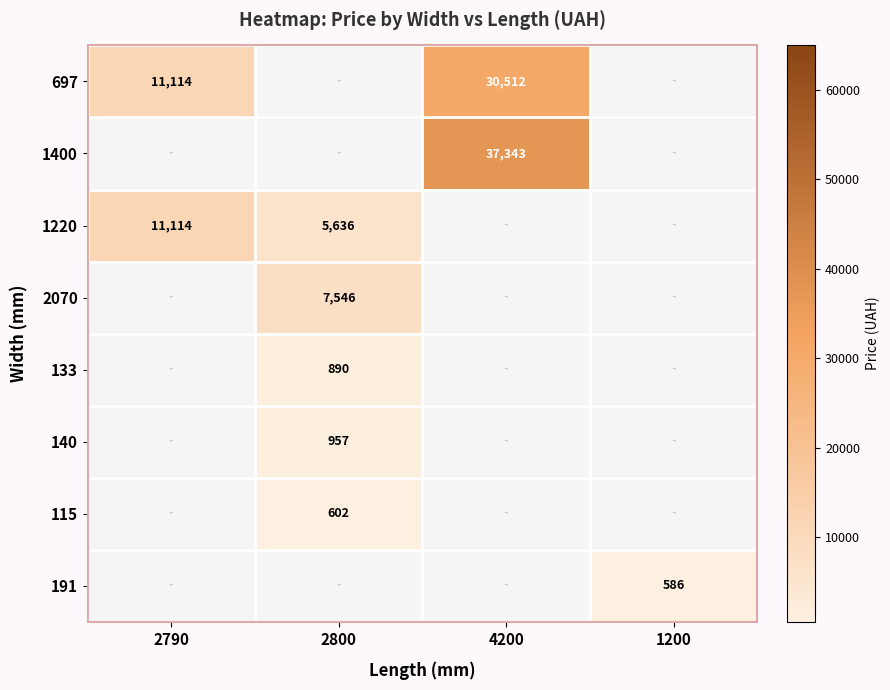

The 1220 series shows 17065 at 2790. True or false?

False